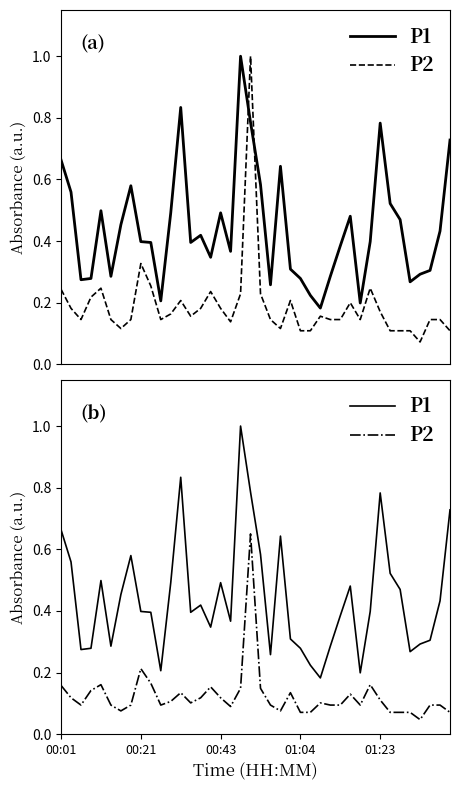

What is the sum of the P2 values at 38 and 16?

0.2